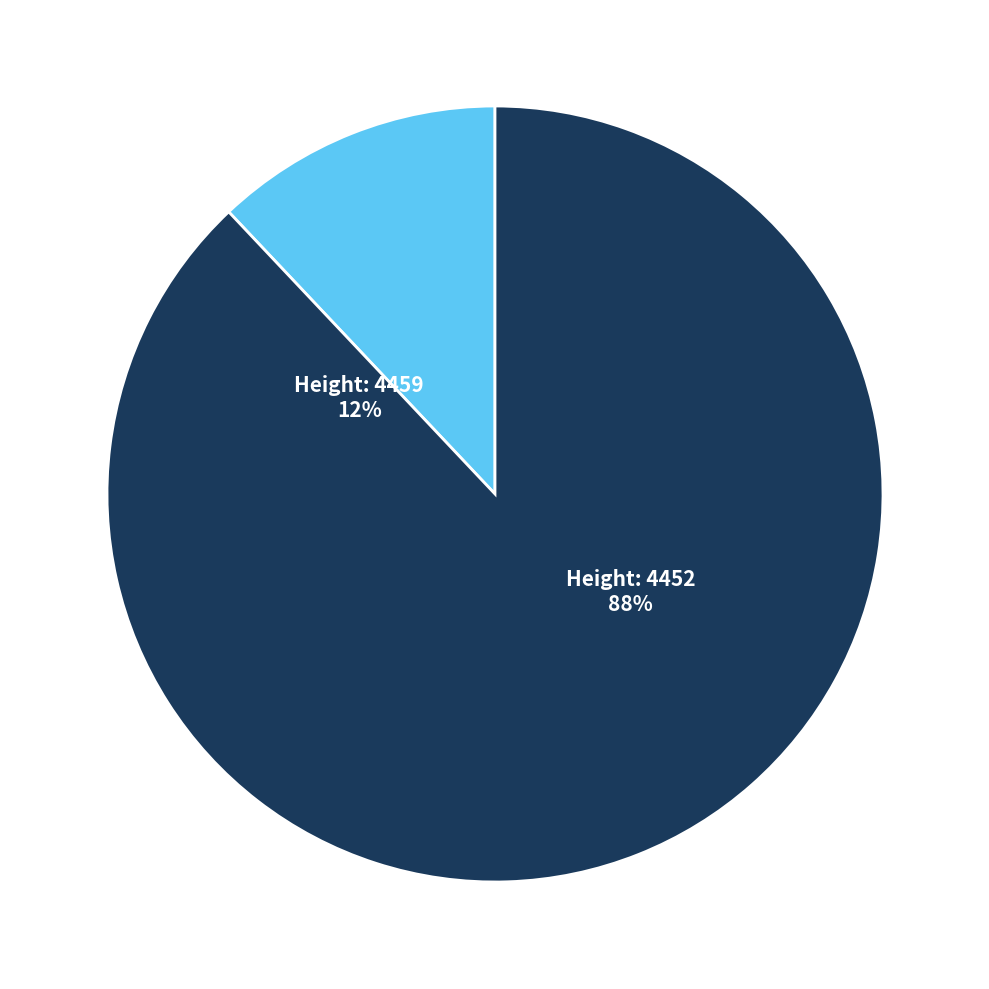

What percentage do 4452 and 4459 together represent?

100.0%